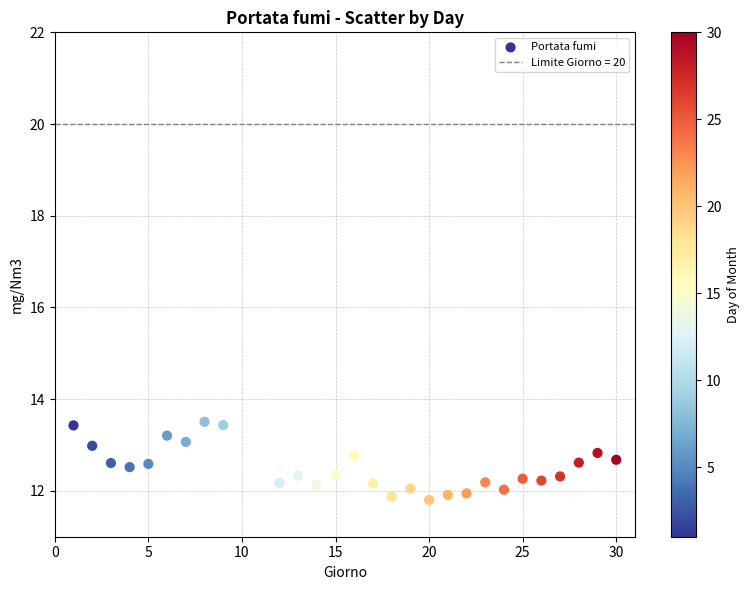

What is the range of X values (max minus min)?

29.0